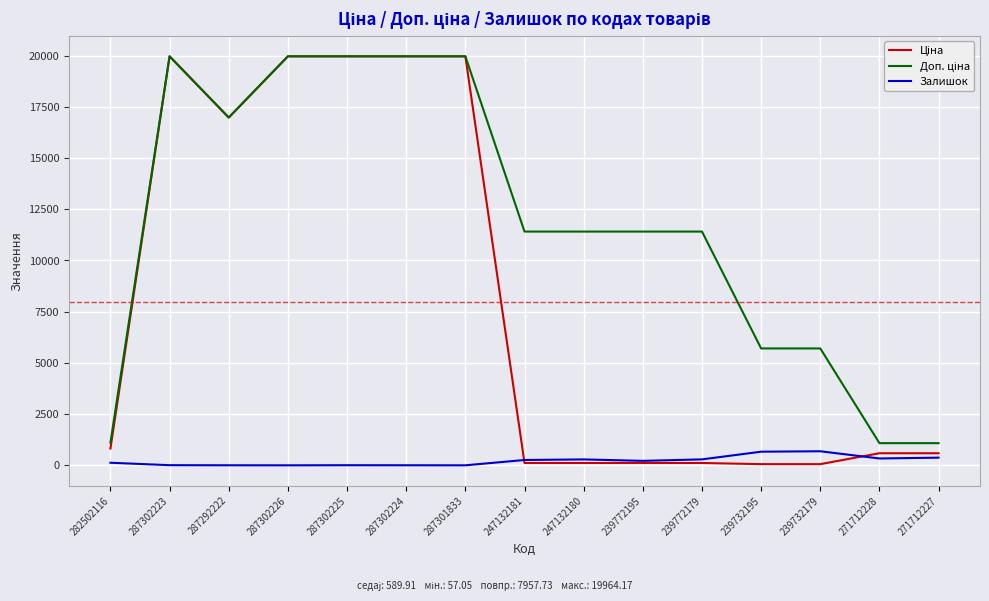

What is the maximum value for Залишок?

686.0